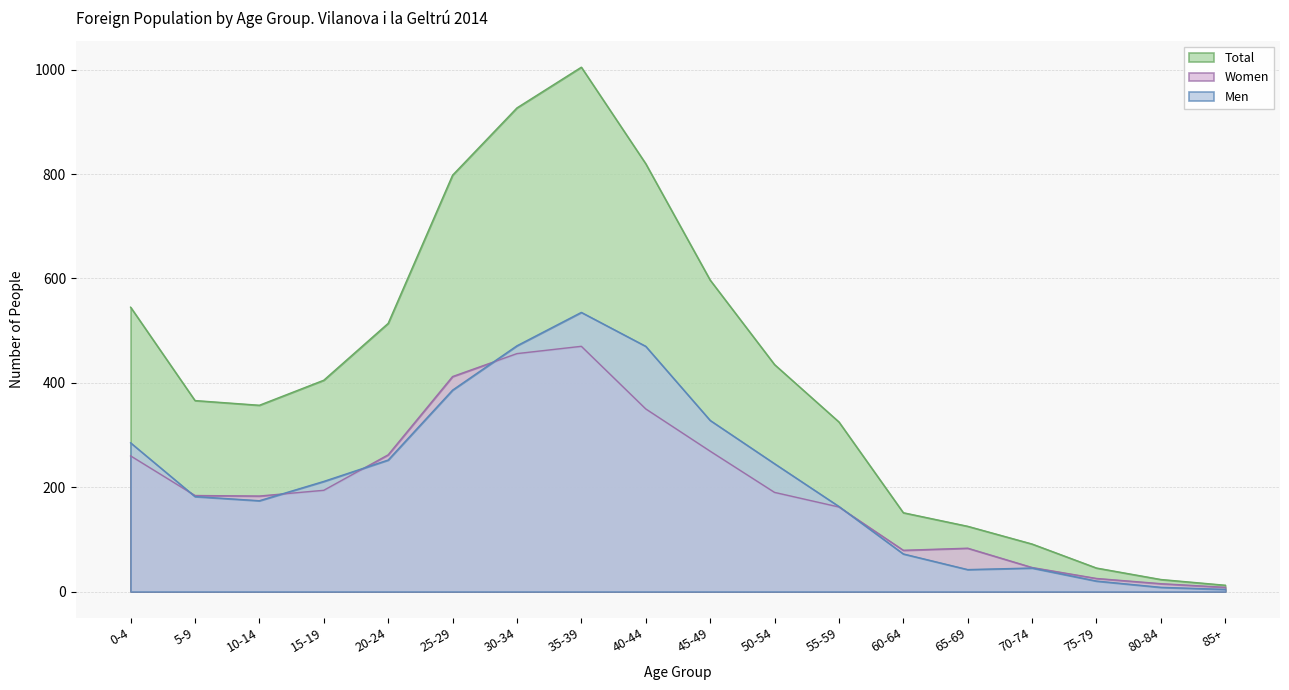

What is the spread (max minus min) of values at 35-39?

535